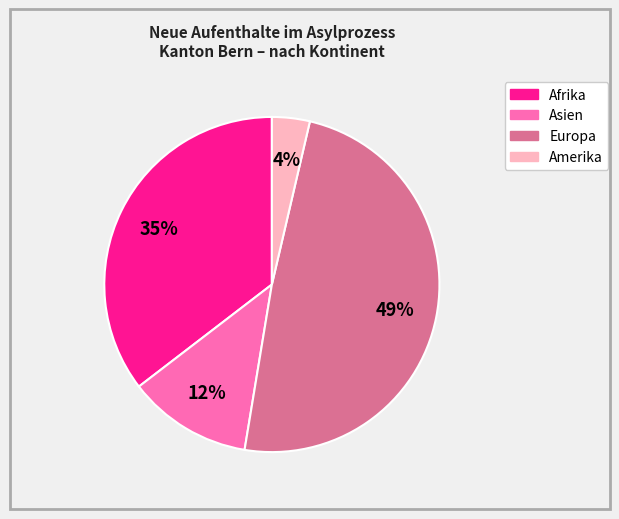

How many segments does this pie chart have?

4